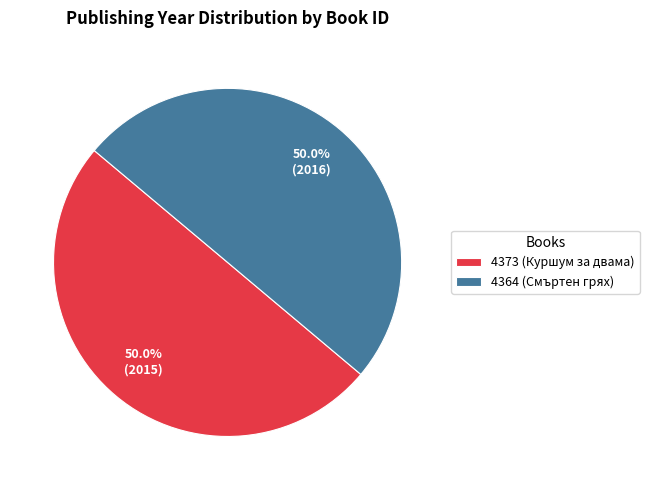

Approximately how many times larger is the value at 4364 (Смъртен грях) compared to 4373 (Куршум за двама)?

1.0